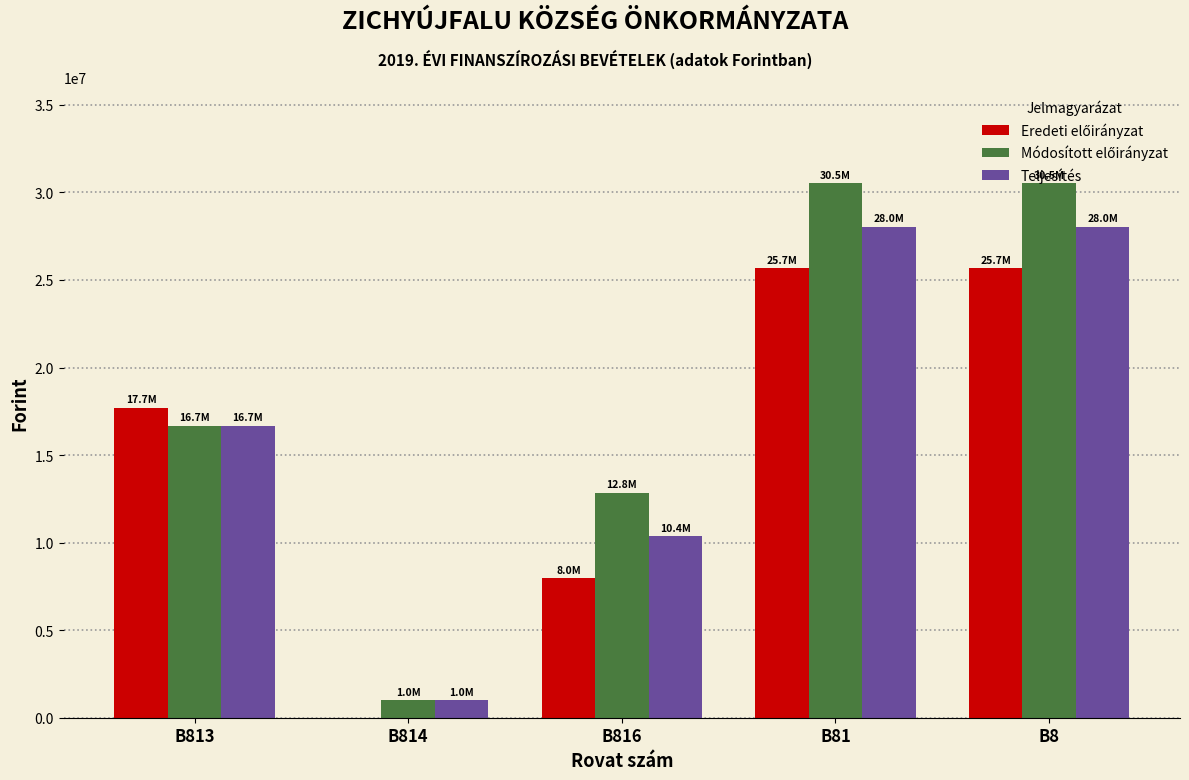

What is the maximum value shown in the chart?

30516203